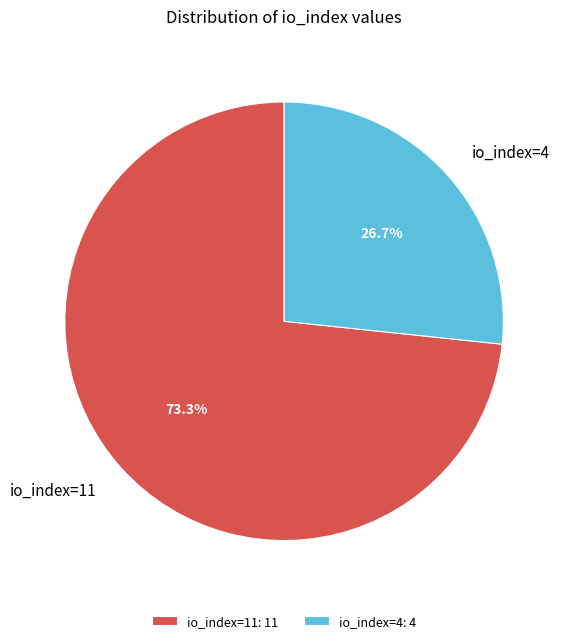

What is the majority slice?

io_index=11